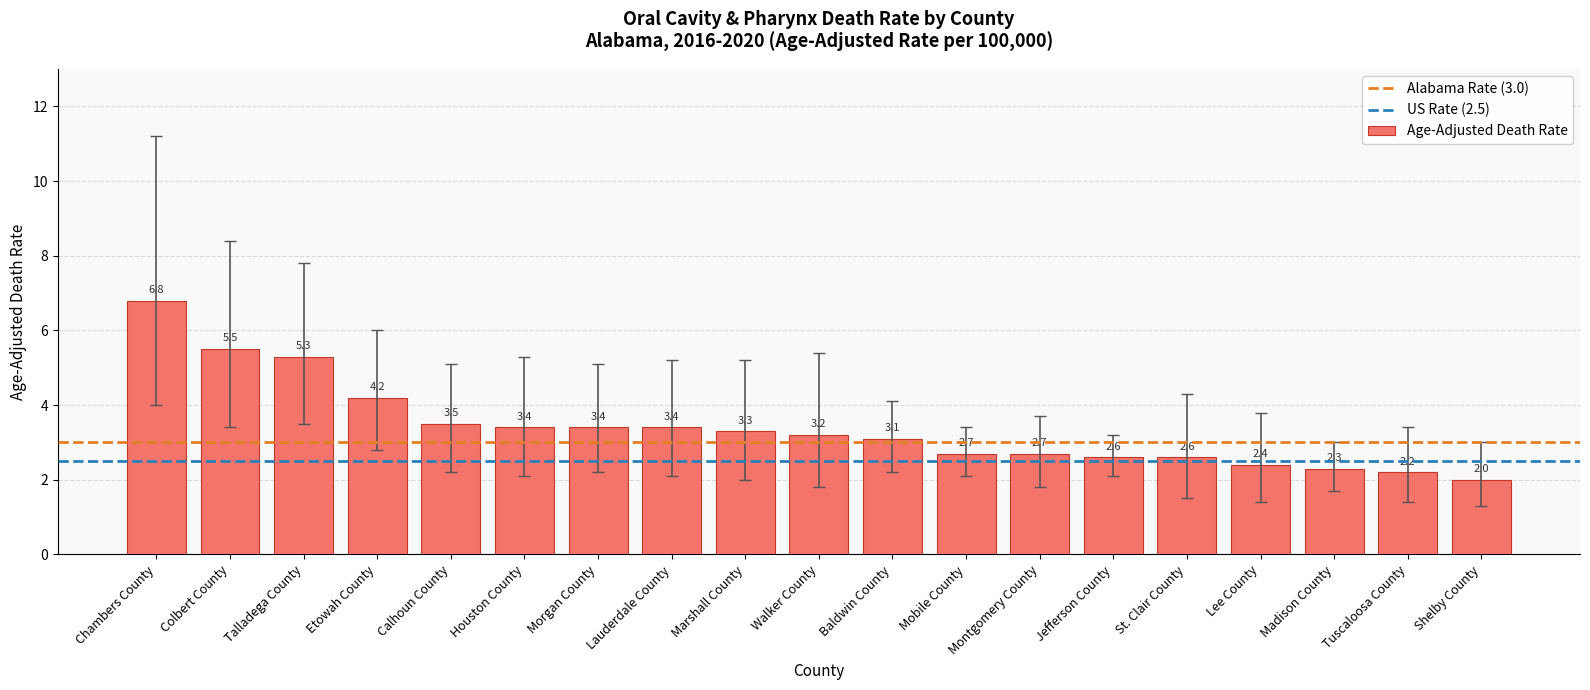

What is the minimum value shown in the chart?

2.0